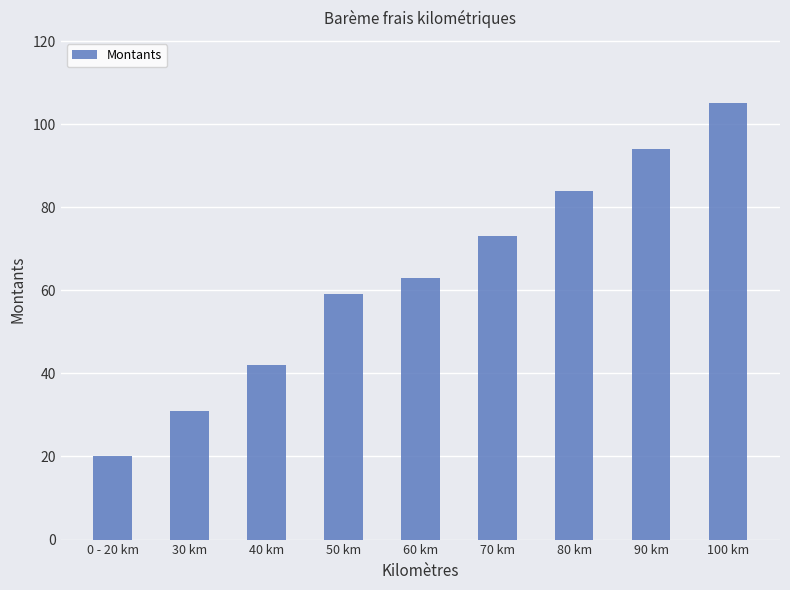

Does the chart contain stacked bars?

No